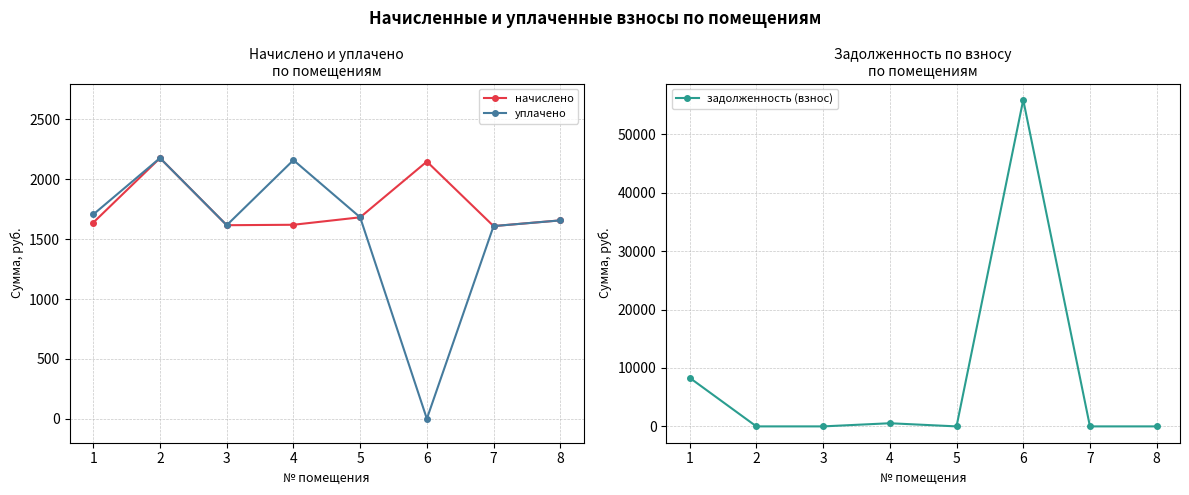

Is this an area chart (filled region under the line)?

No